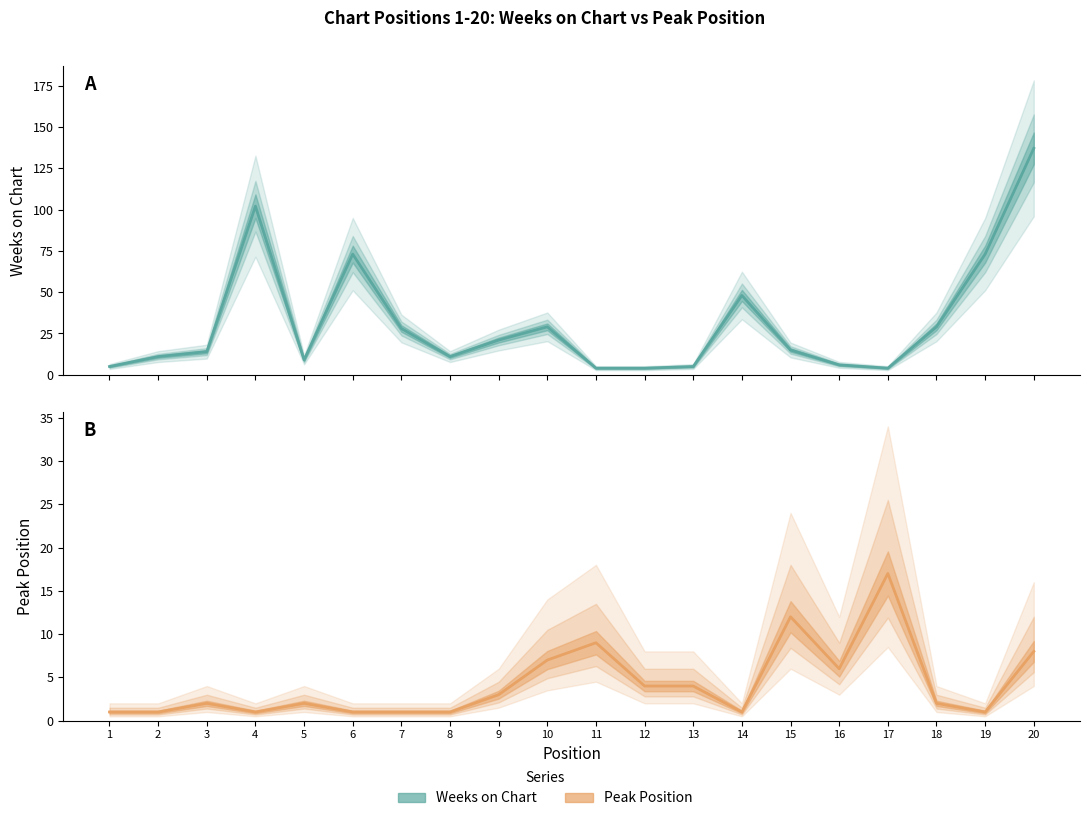

In Peak Position, how many points are lower than both neighbors (excluding endpoints)?

4